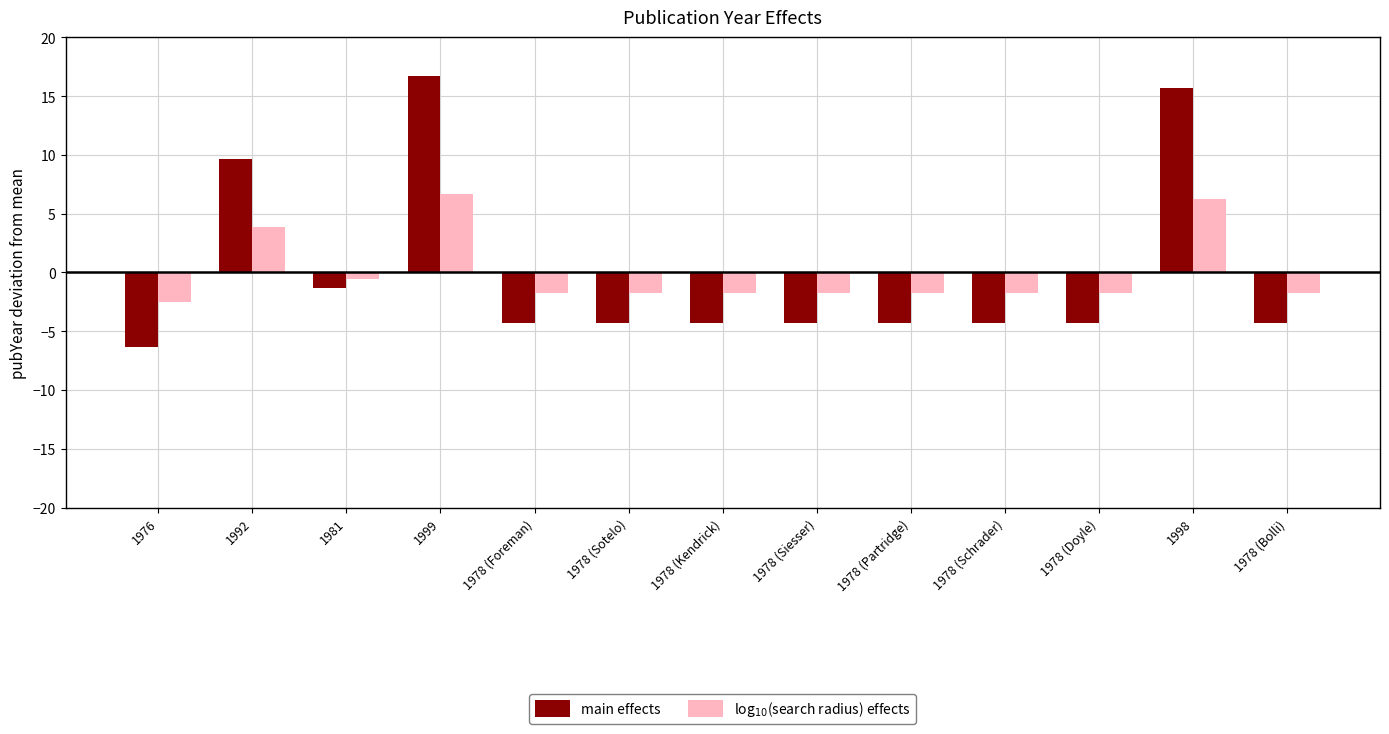

The value of main effects at 1978 (Bolli) is -4.3. True or false?

True